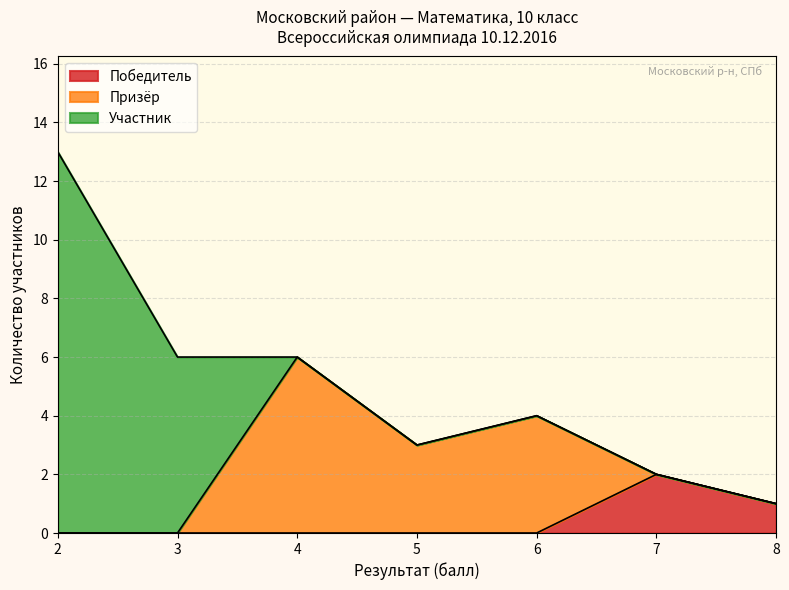

The Победитель series shows 2 at 7. True or false?

True